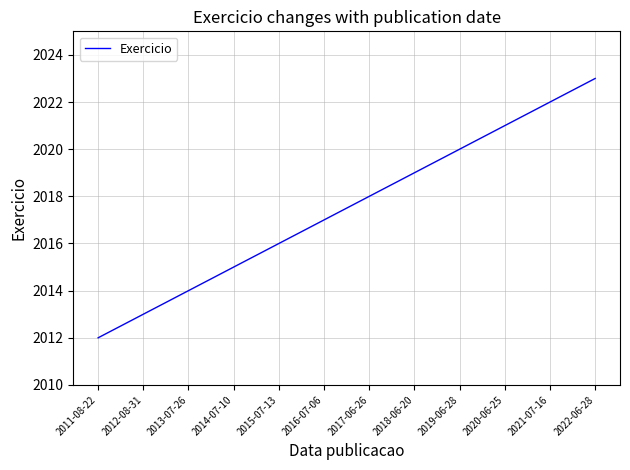

What position from the left is 2021-07-16?

11